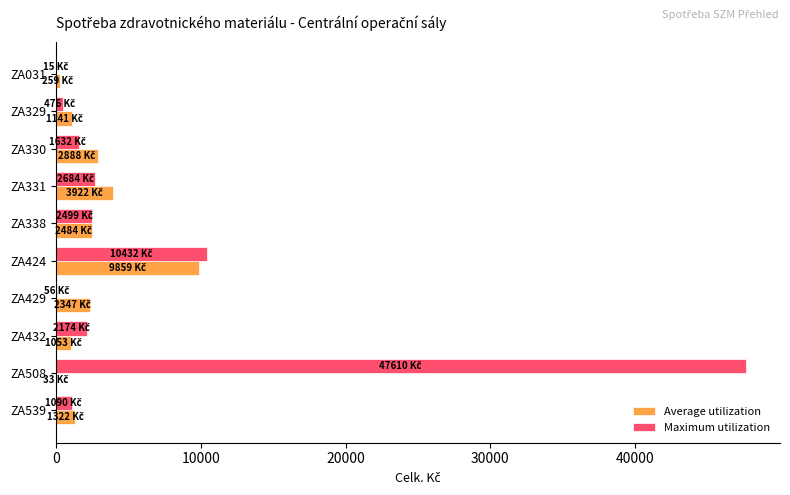

At which label is Maximum utilization closest to 23812?

ZA424